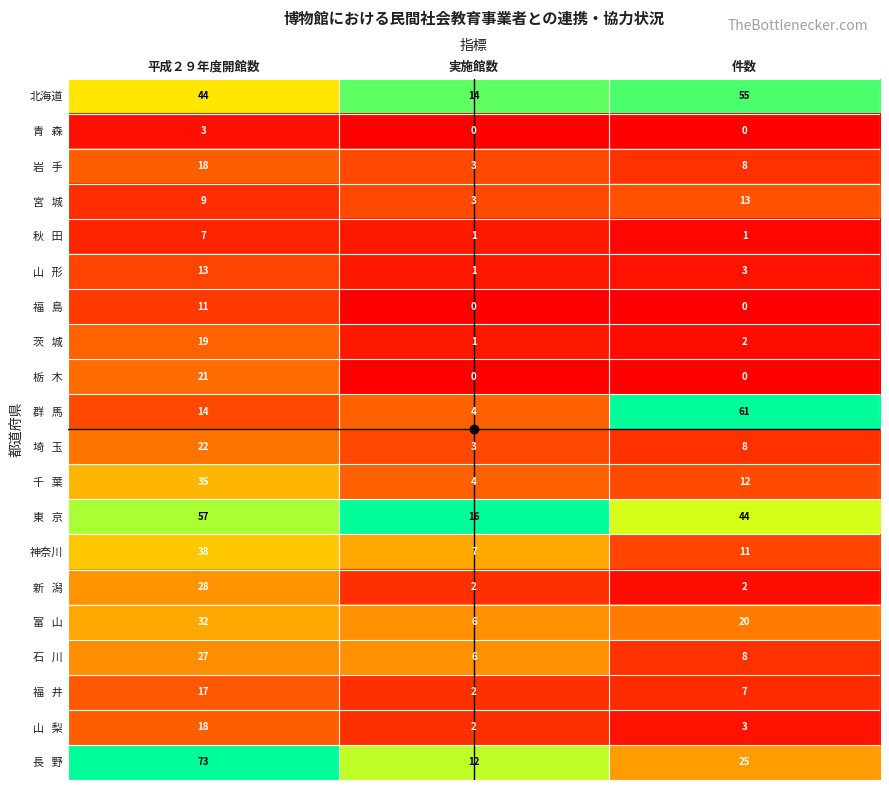

What is the difference between the highest and lowest values at 実施館数?

16